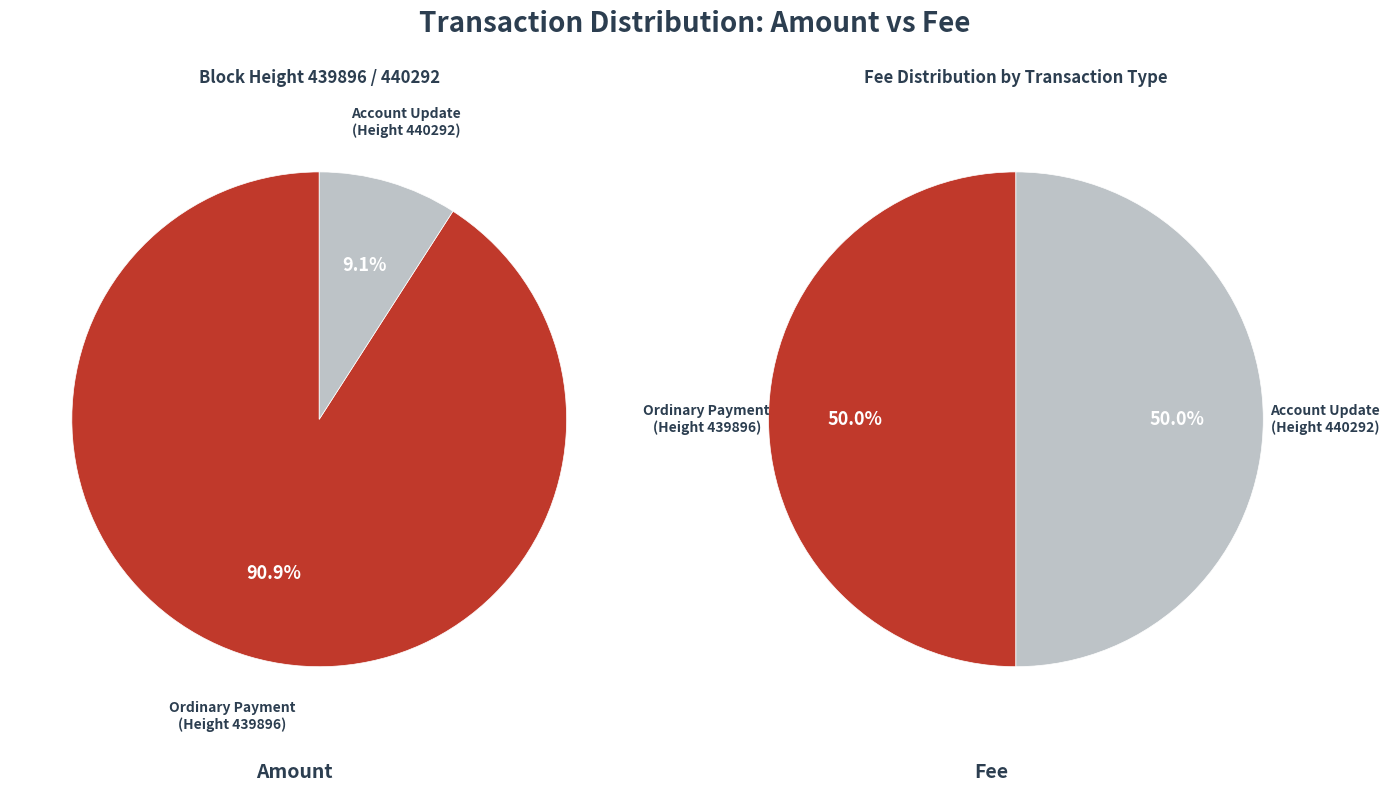

Is it true that 440292 is 98% of the pie?

False